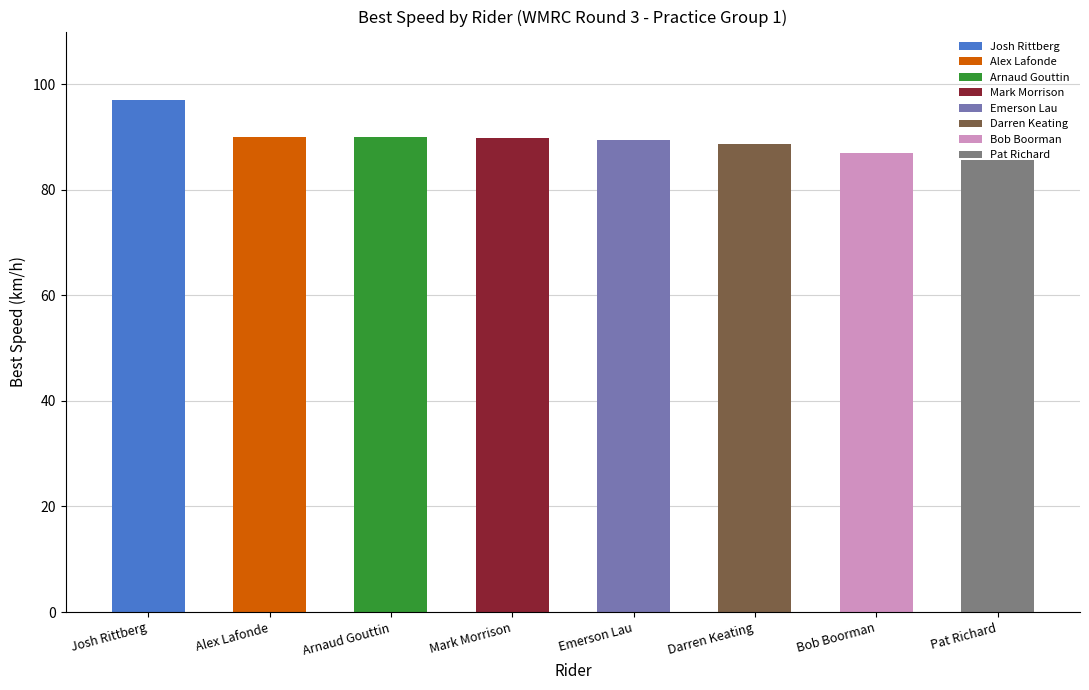

What is the value of the 1st bar from the left?

97.1